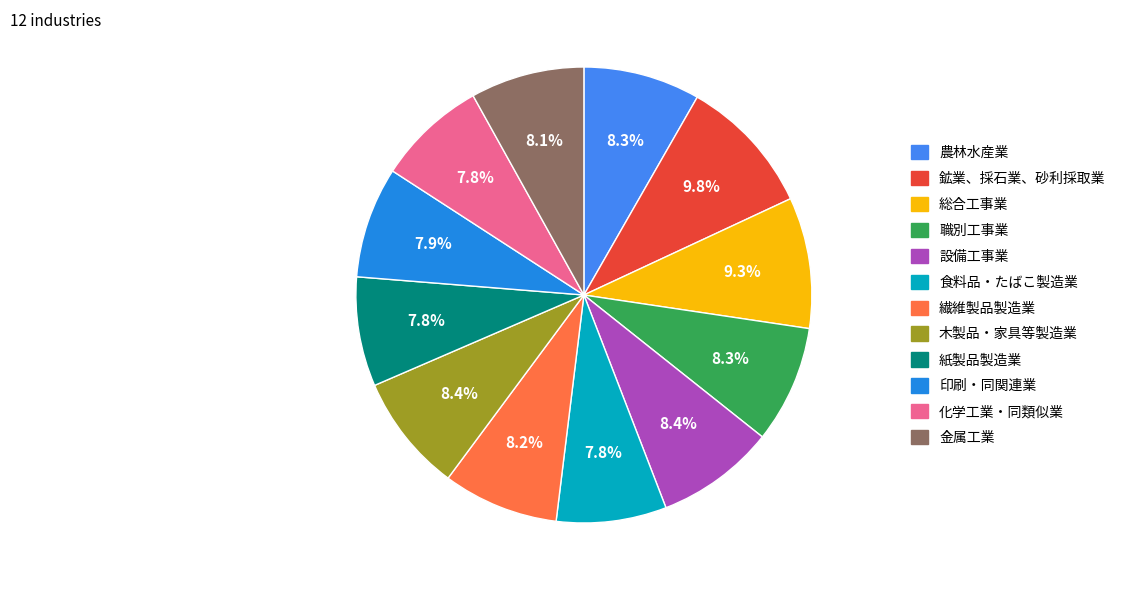

To the nearest percent, what is the difference between the 職別工事業 and 化学工業・同類似業 slice percentages?

1%